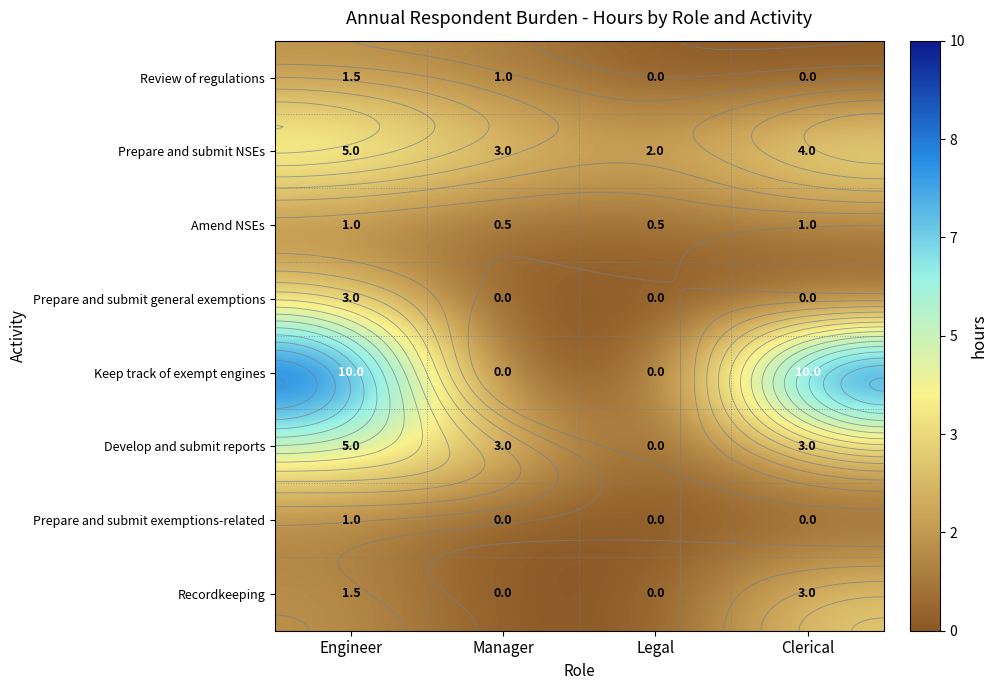

At Legal, list the series in order from largest to smallest.

Prepare and submit NSEs, Amend NSEs, Review of regulations, Prepare and submit general exemptions, Keep track of exempt engines, Develop and submit reports, Prepare and submit exemptions-related, Recordkeeping